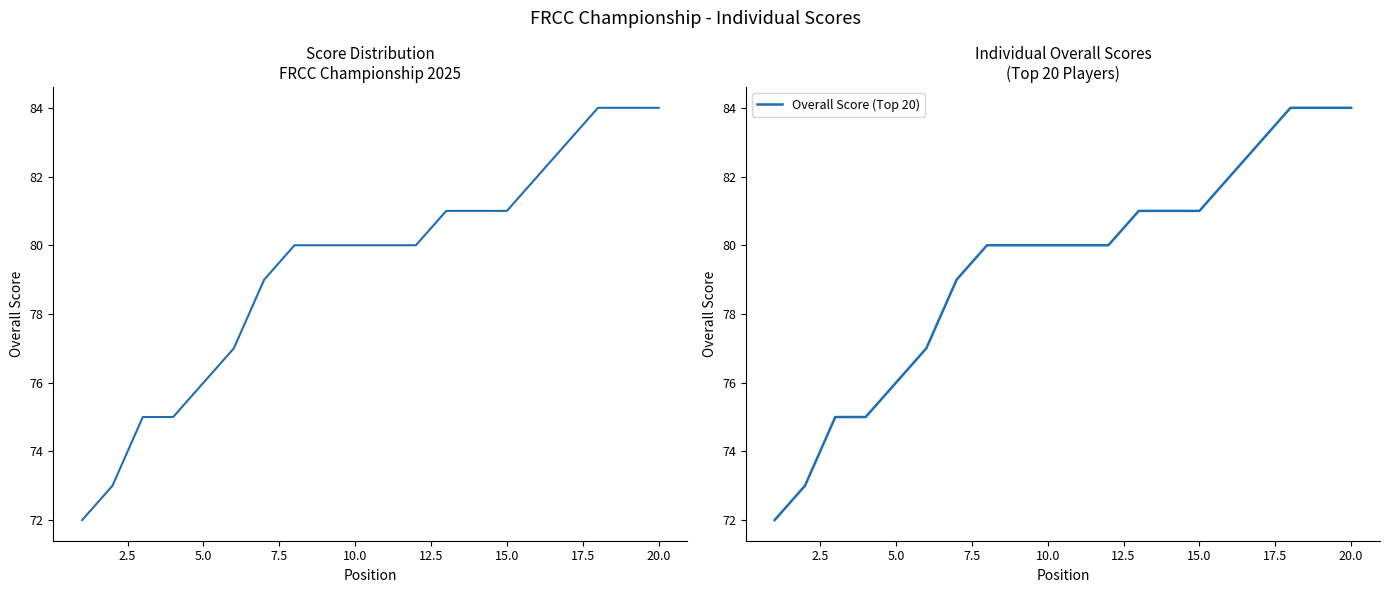

Is this an area chart (filled region under the line)?

No